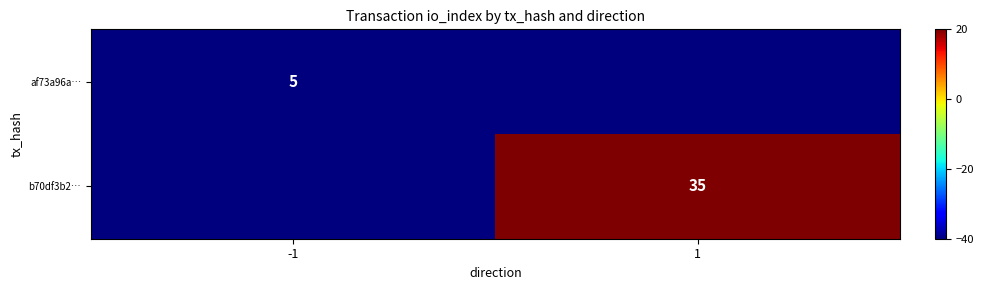

True or false: af73a96a… has a value of 5 at -1.

True